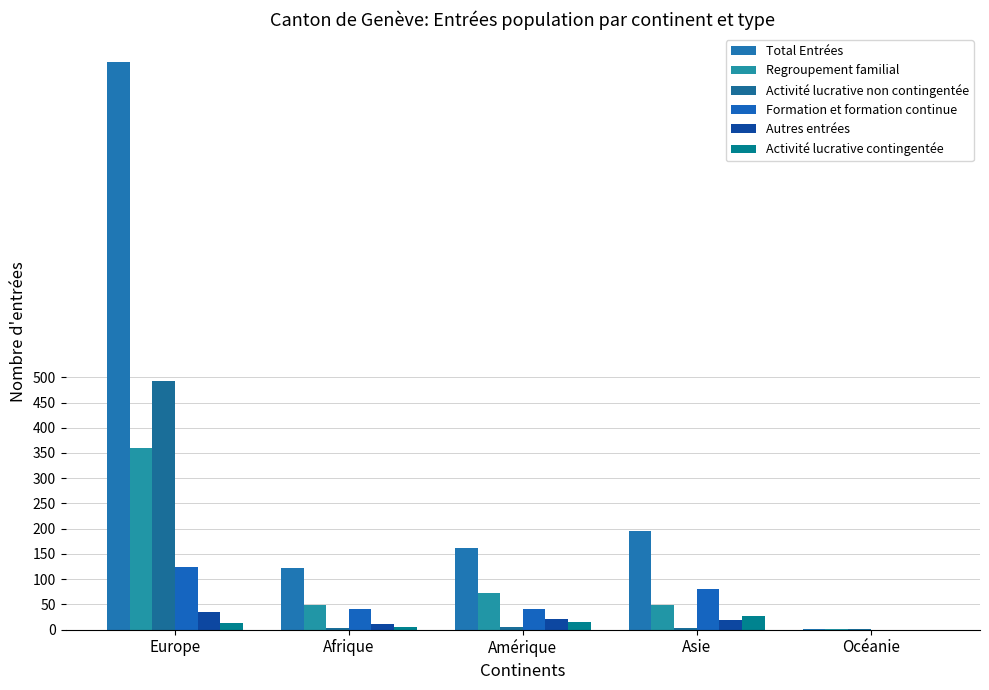

At which category is the sum across all series the highest?

Europe